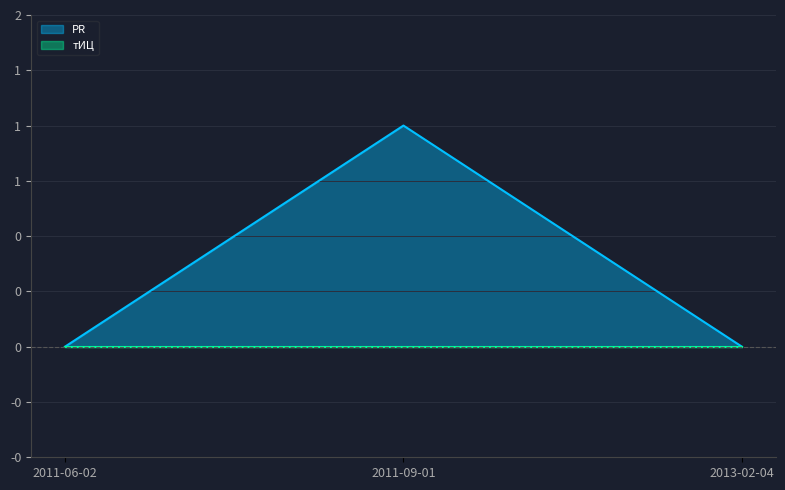

What is the label of the 3rd point from the right?

2011-06-02